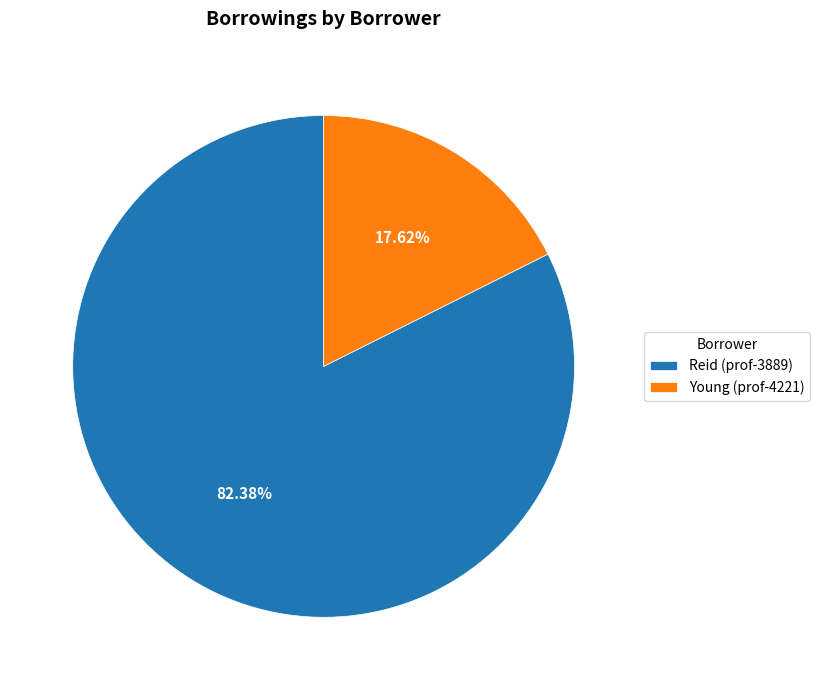

Is the sum of Reid (prof-3889) and Young (prof-4221) greater than half?

Yes